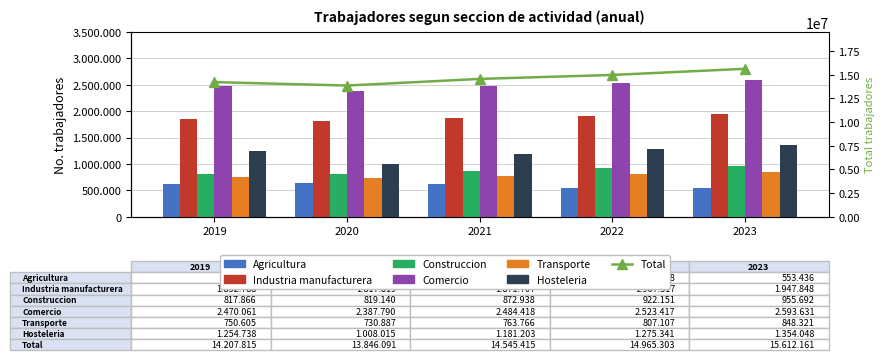

At 2020, list the series in order from smallest to largest.

Agricultura, Transporte, Construccion, Hosteleria, Industria manufacturera, Comercio